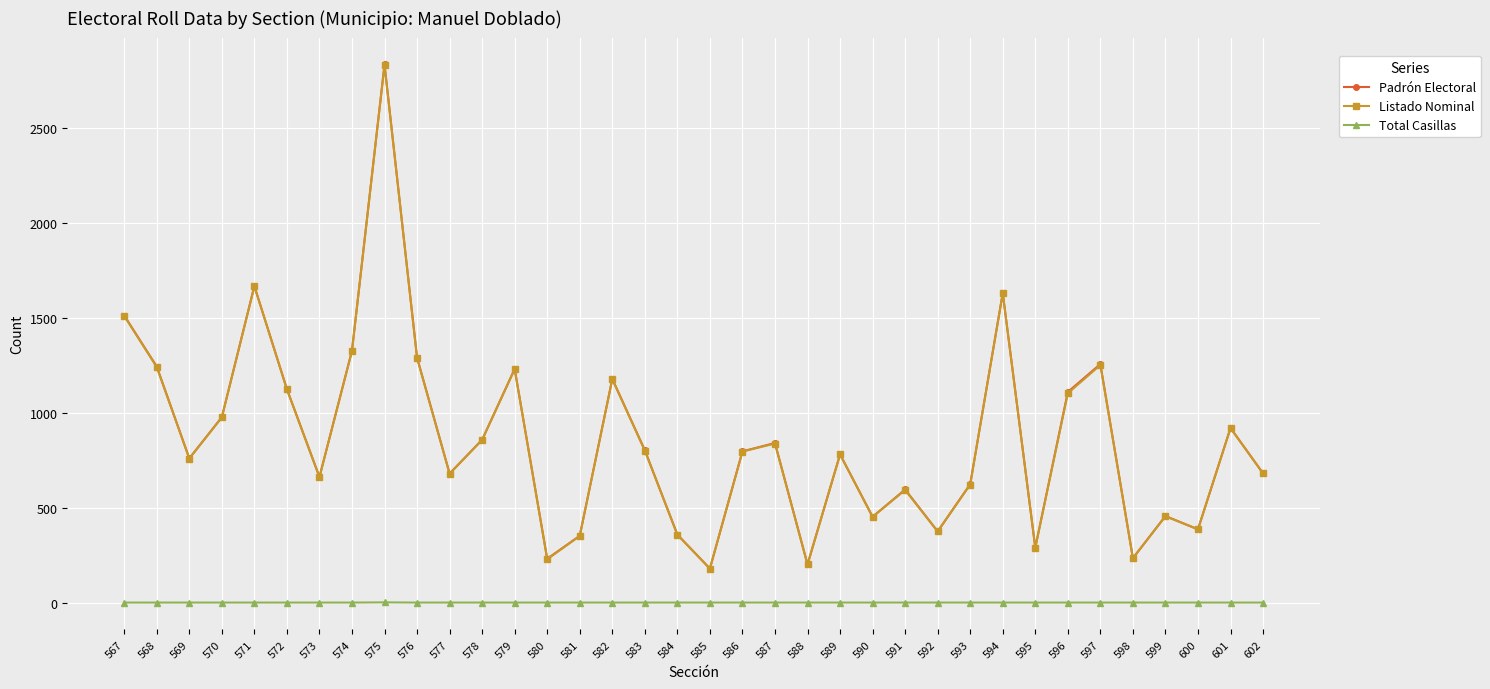

What is the sum of the Listado Nominal values at 577 and 574?

2007